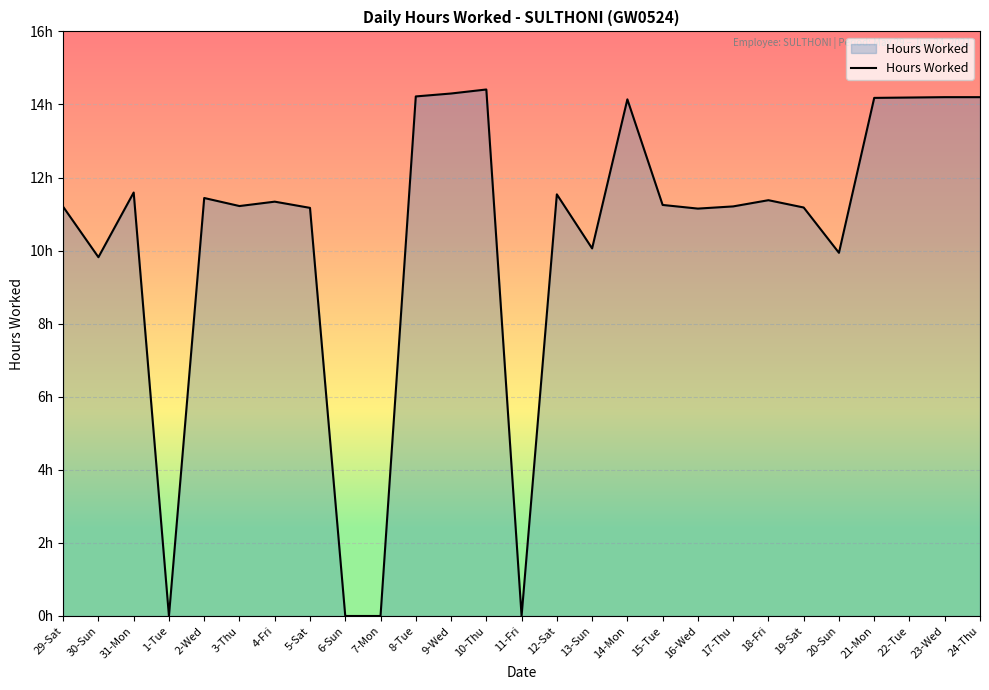

Approximately how many times larger is the value at 16-Wed compared to 5-Sat?

1.0